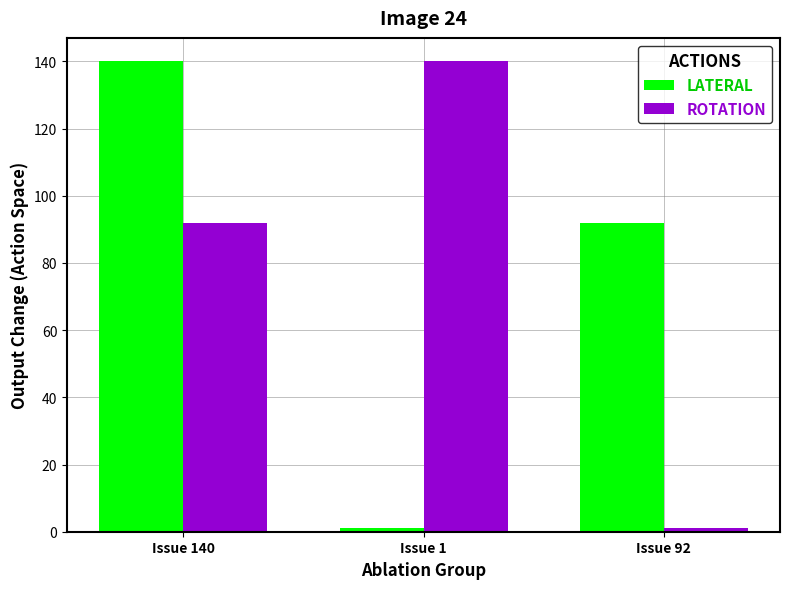

At which category is the sum across all series the highest?

Issue 140